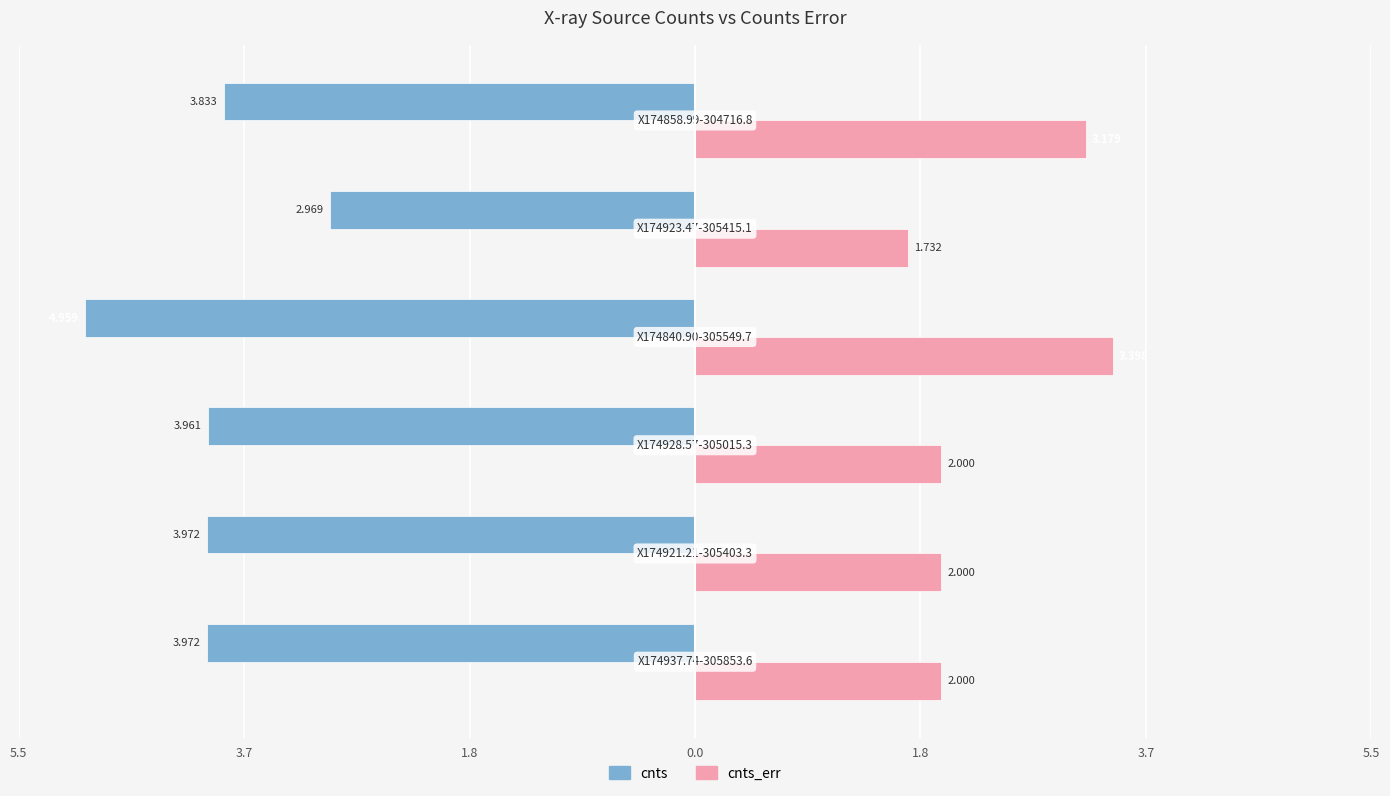

What are all the series names shown in the legend?

cnts, cnts_err